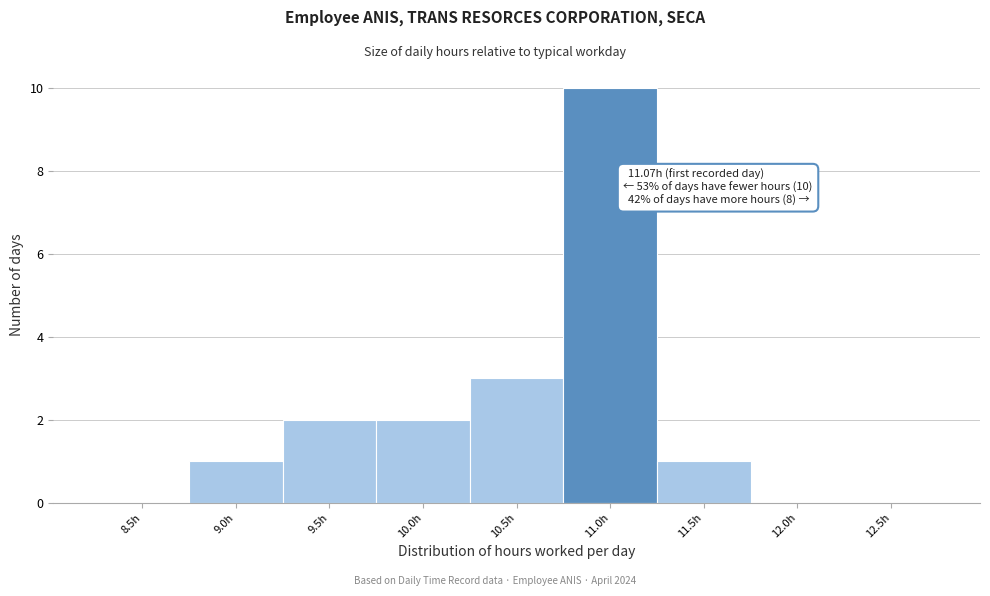

Reading left to right, extract all data points from this chart.

8.5h=0	9.0h=1	9.5h=2	10.0h=2	10.5h=3	11.0h=10	11.5h=1	12.0h=0	12.5h=0